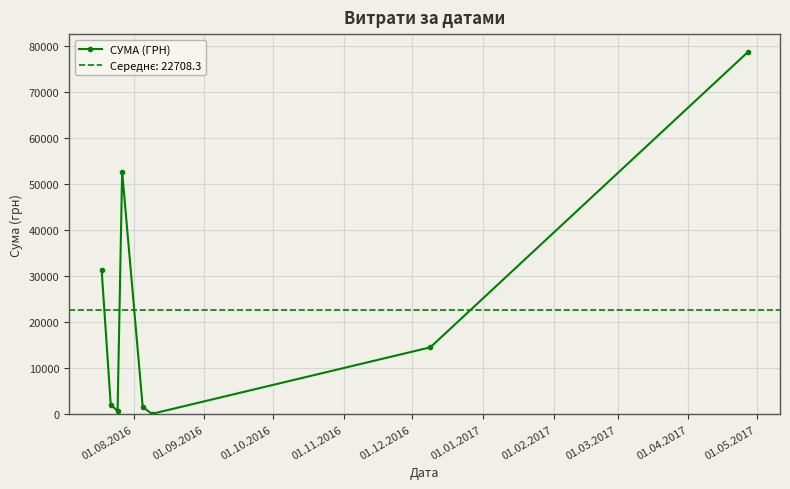

What is the maximum value for СУМА (ГРН)?

78600.0